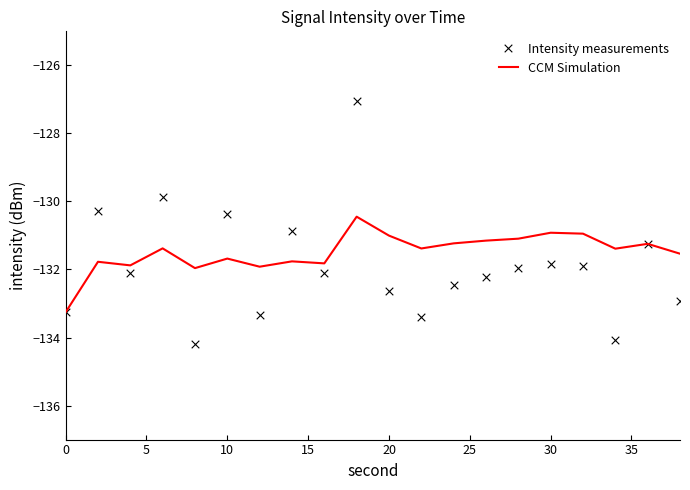

What are all the series names shown in the legend?

CCM Simulation, Intensity measurements